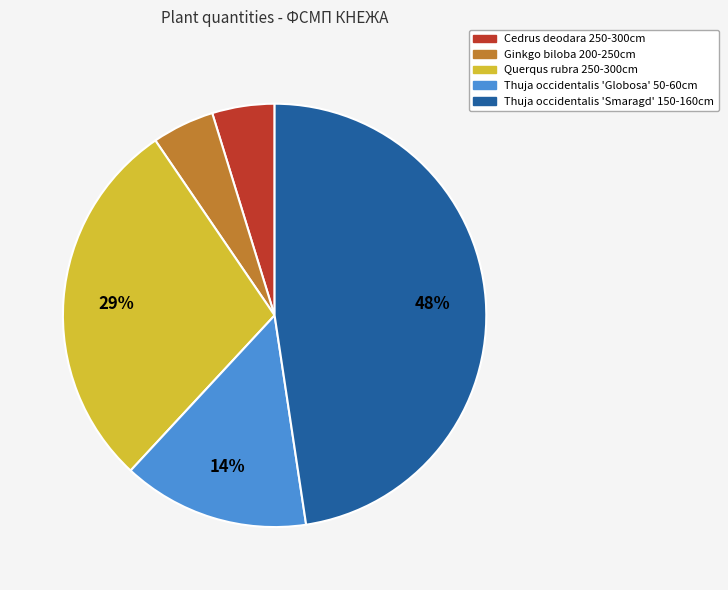

Does any single category account for the majority?

No